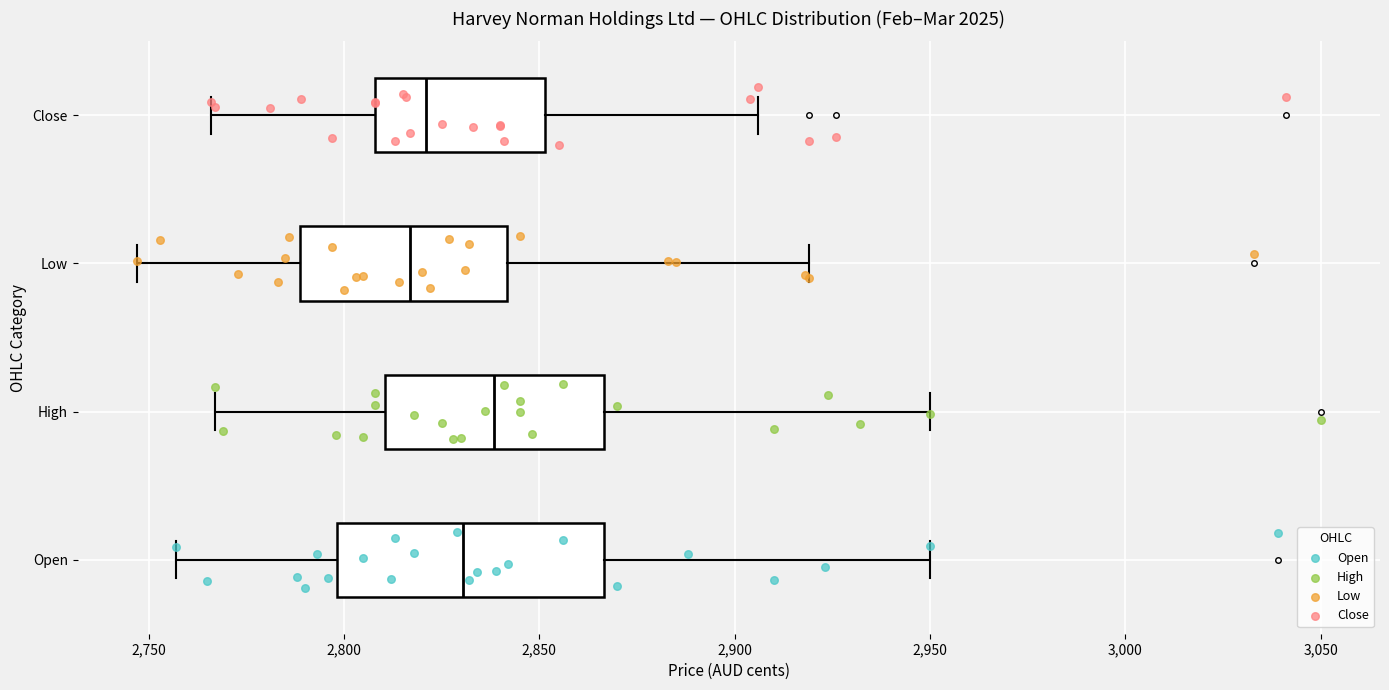

Reading bottom to top, read every box against the x-axis: the position of its median line, the range the box covers, and the ends of its whiskers. The values are not printed on the chart, so give them approximately, as read against the axis.

Open: median 2830, box 2800 to 2865, whiskers 2755 to 2950
High: median 2840, box 2810 to 2865, whiskers 2765 to 2950
Low: median 2815, box 2790 to 2840, whiskers 2745 to 2920
Close: median 2820, box 2810 to 2850, whiskers 2765 to 2905